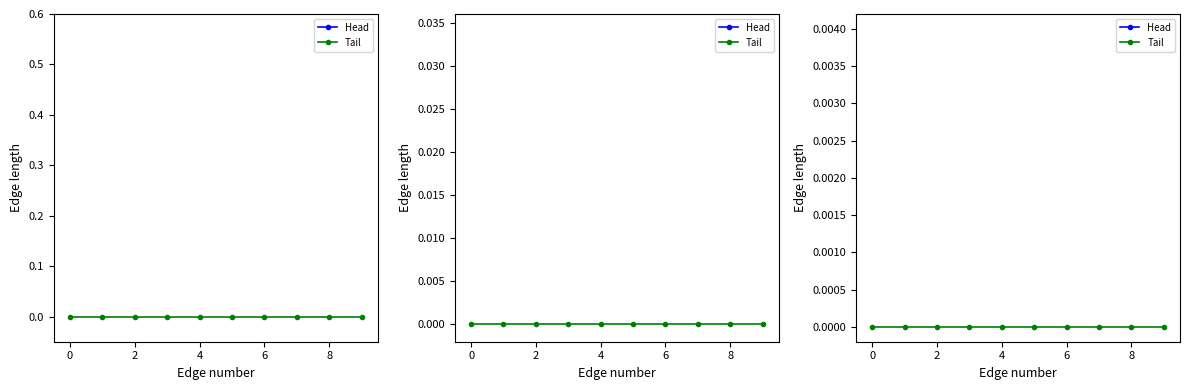

Which has a higher value, 2 or 6?

2